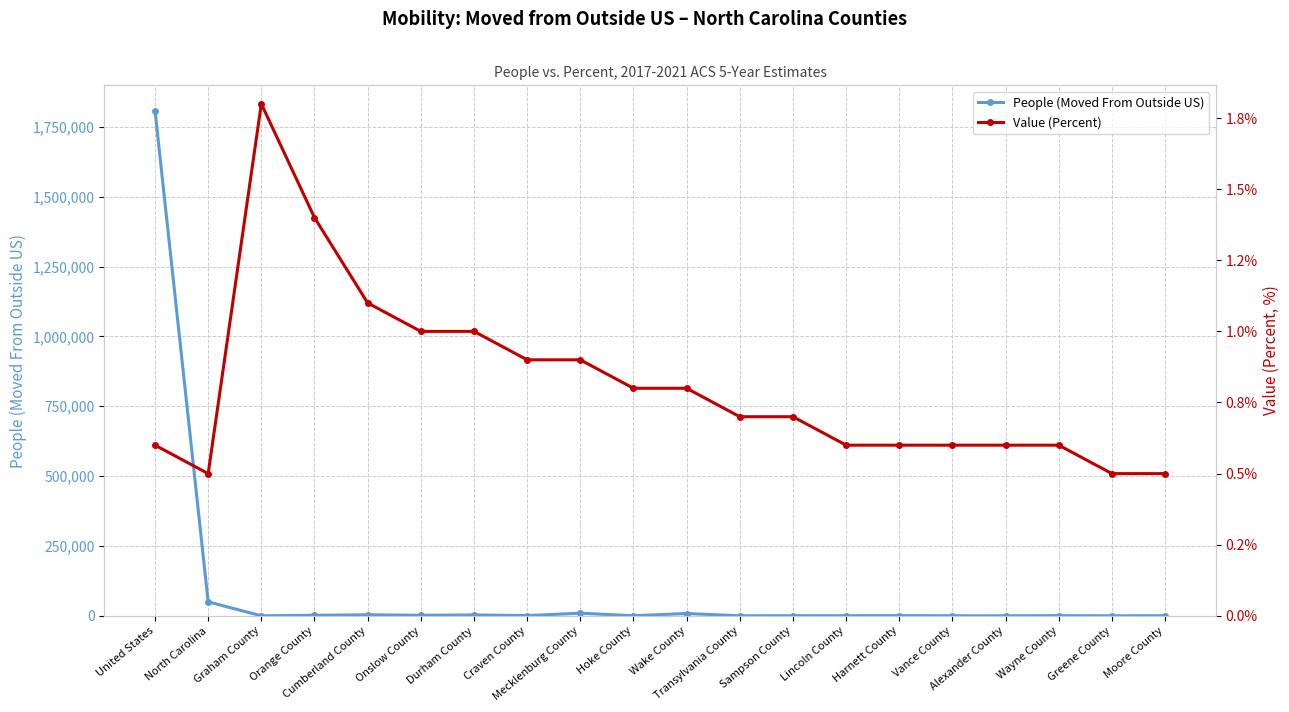

What is the difference between the maximum and second lowest values in the People (Moved From Outside US) series?

1808043